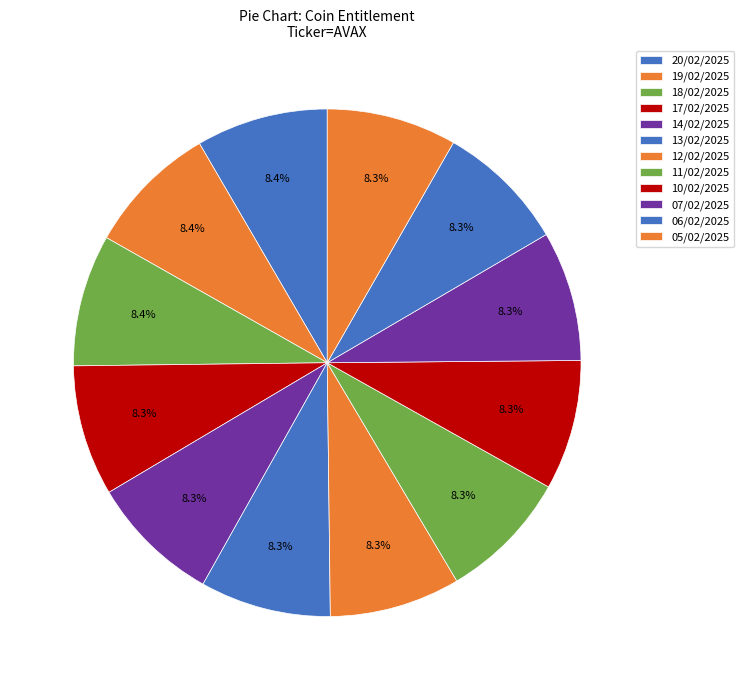

Is 13/02/2025 the majority of the pie?

No